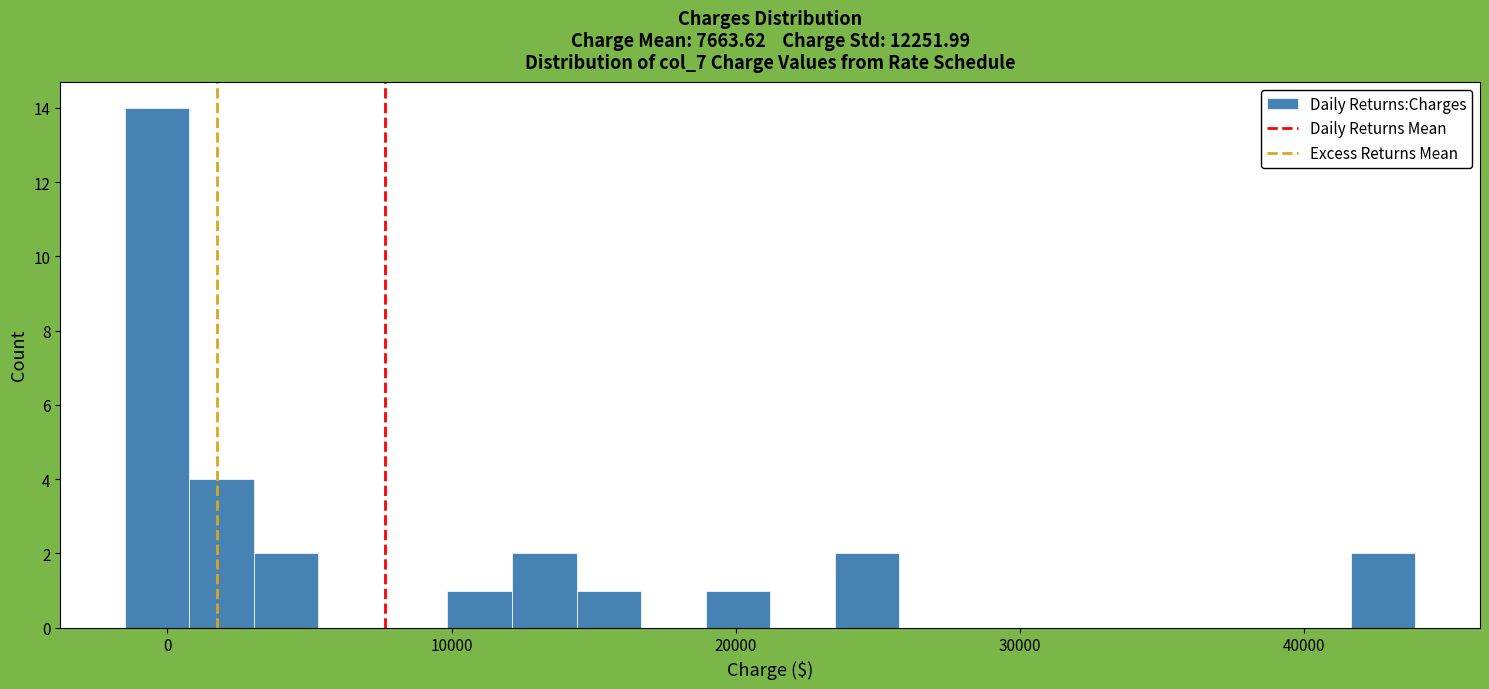

Around what value on the x-axis is the tallest bar? Give the approximate position of its centre, as read against the axis.

0